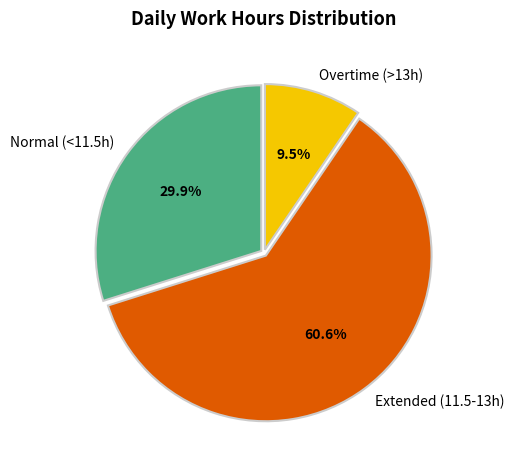

Rank the categories by value from lowest to highest.

Overtime (>13h), Normal (<11.5h), Extended (11.5-13h)